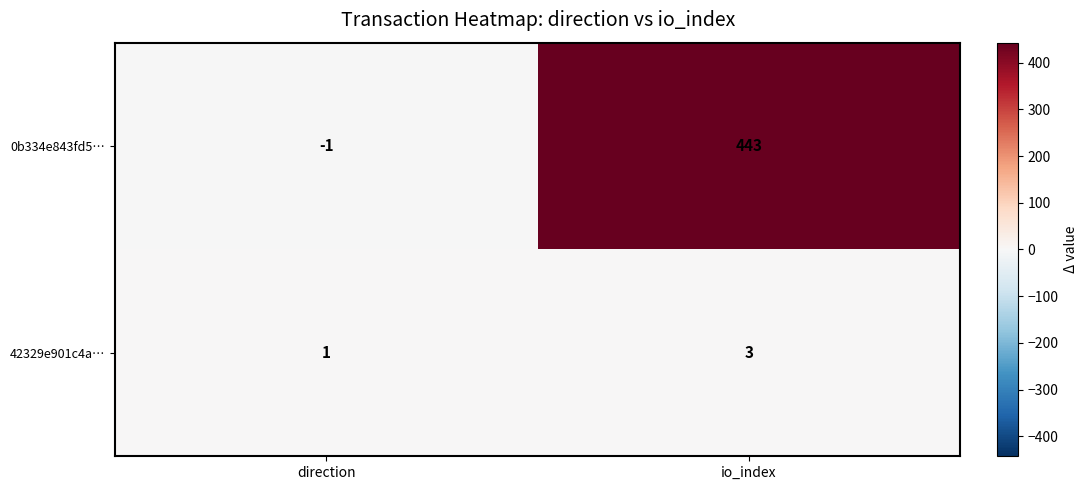

What is the difference between the 0b334e843fd5… values at io_index and direction?

444